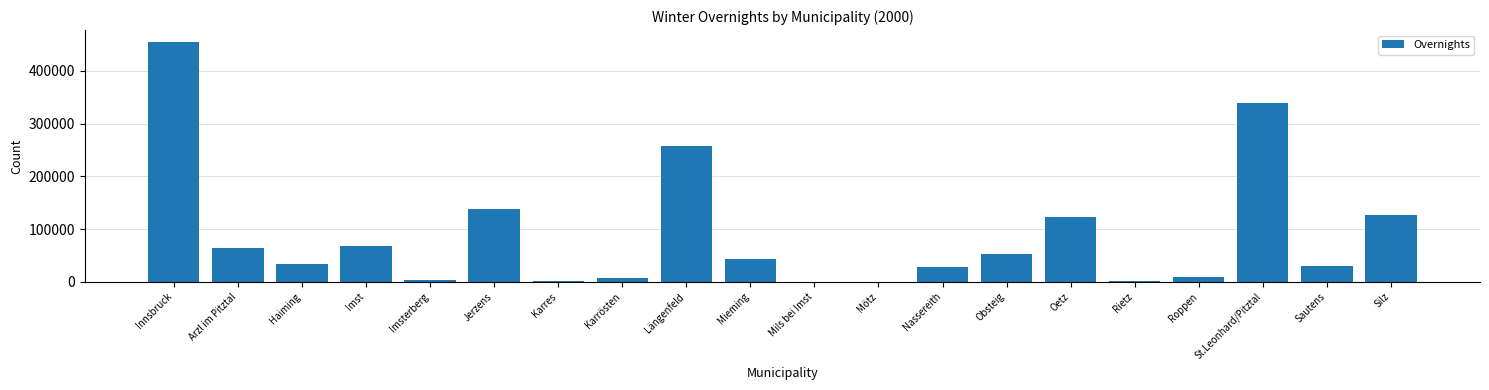

Which label corresponds to the largest value in the chart?

Innsbruck